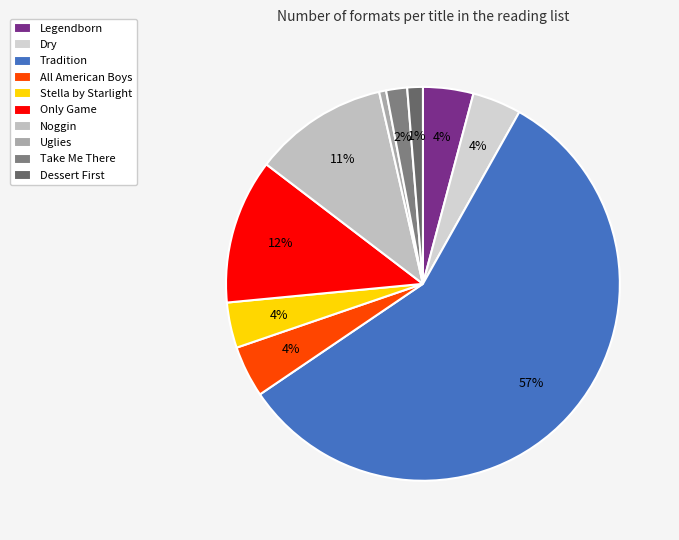

To the nearest percent, what percentage of the pie is Take Me There?

2%